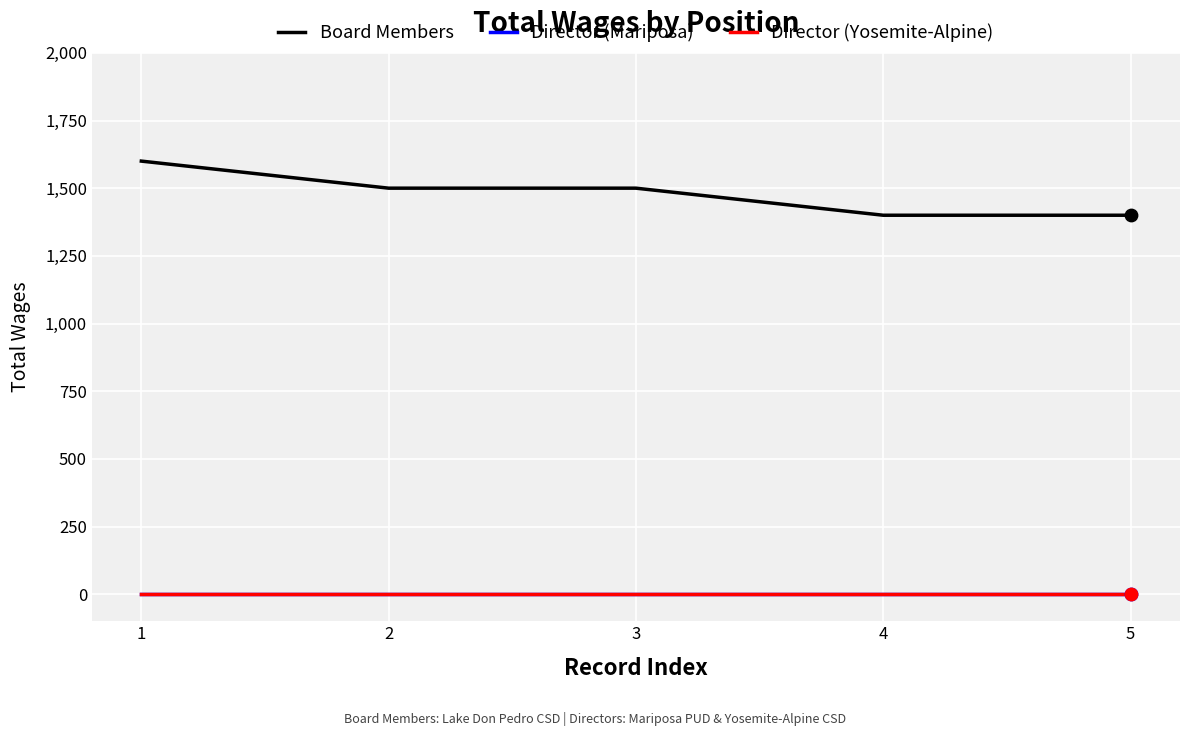

Is this an area chart (filled region under the line)?

No